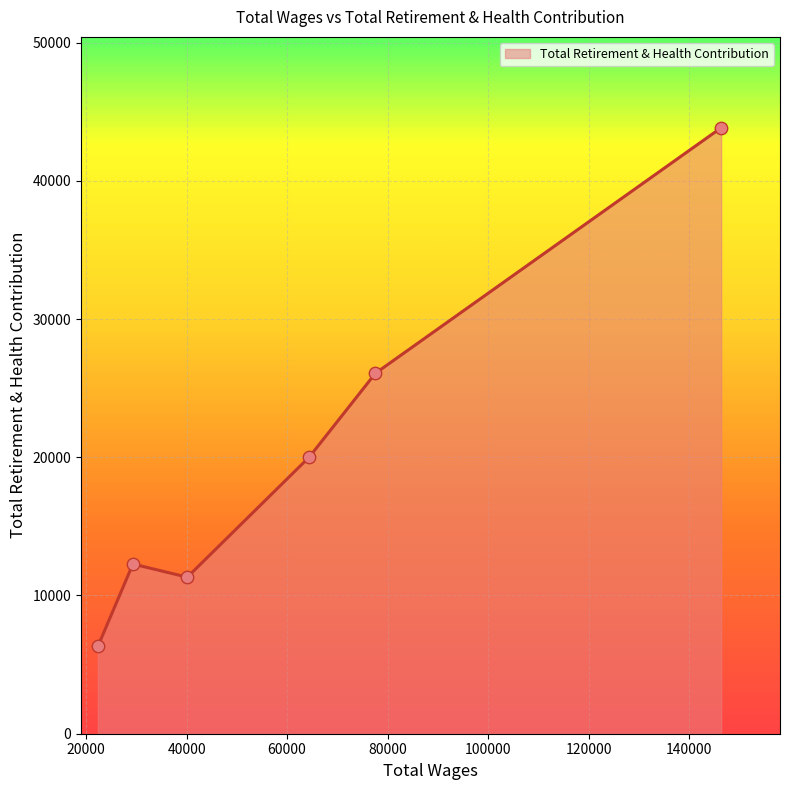

What is the minimum value shown in the chart?

6320